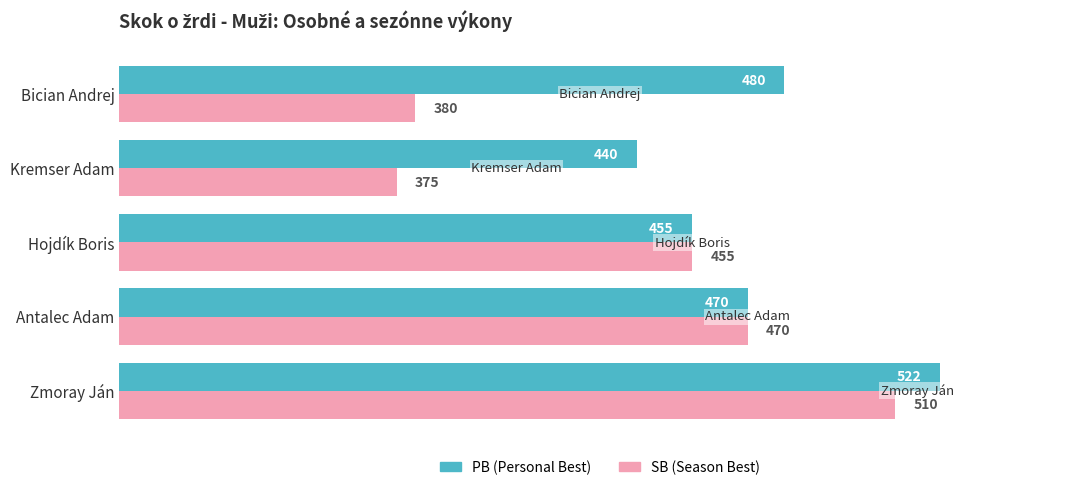

At which category is the sum across all series the highest?

Zmoray Ján